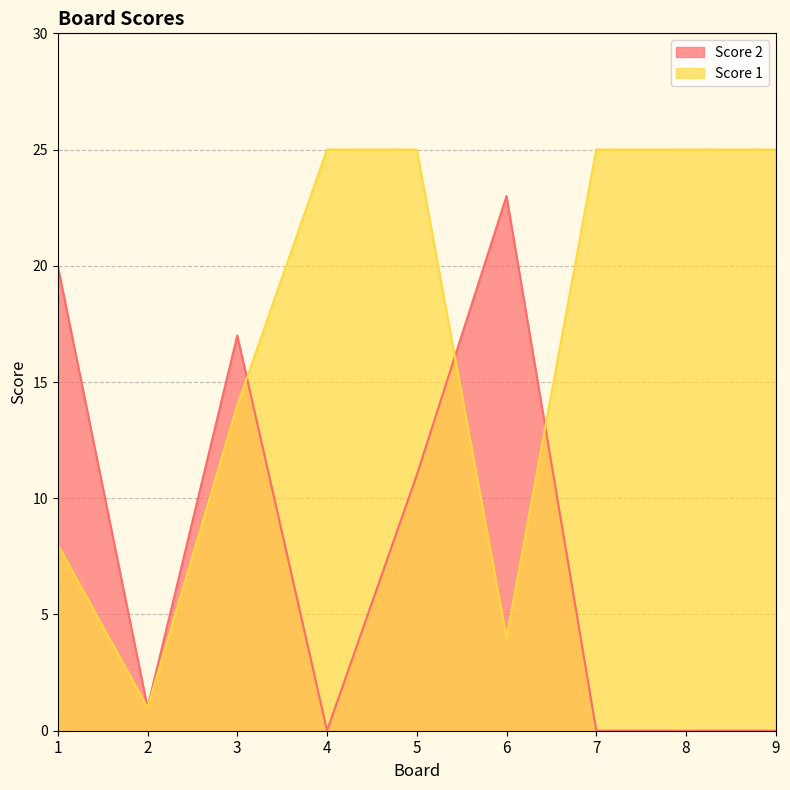

What is the value of the Score 1 point at the 9th from the left?

25